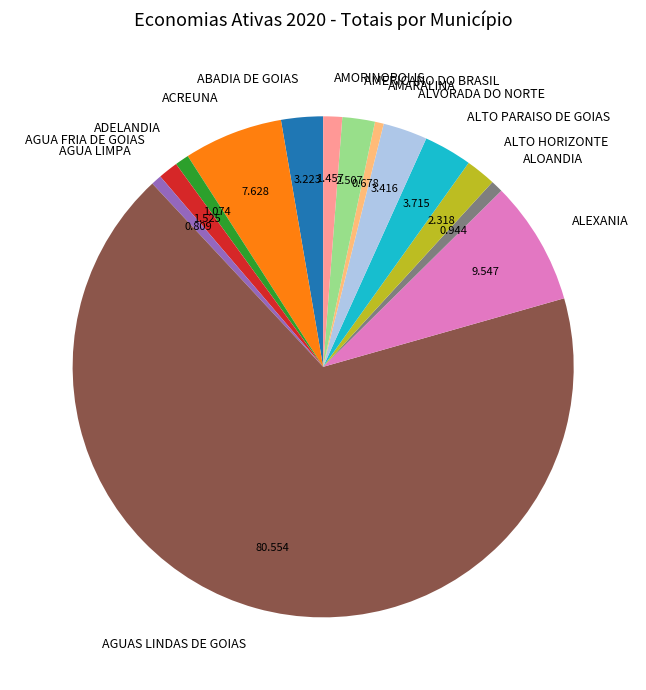

Is the sum of AMERICANO DO BRASIL and AGUA FRIA DE GOIAS greater than half?

No